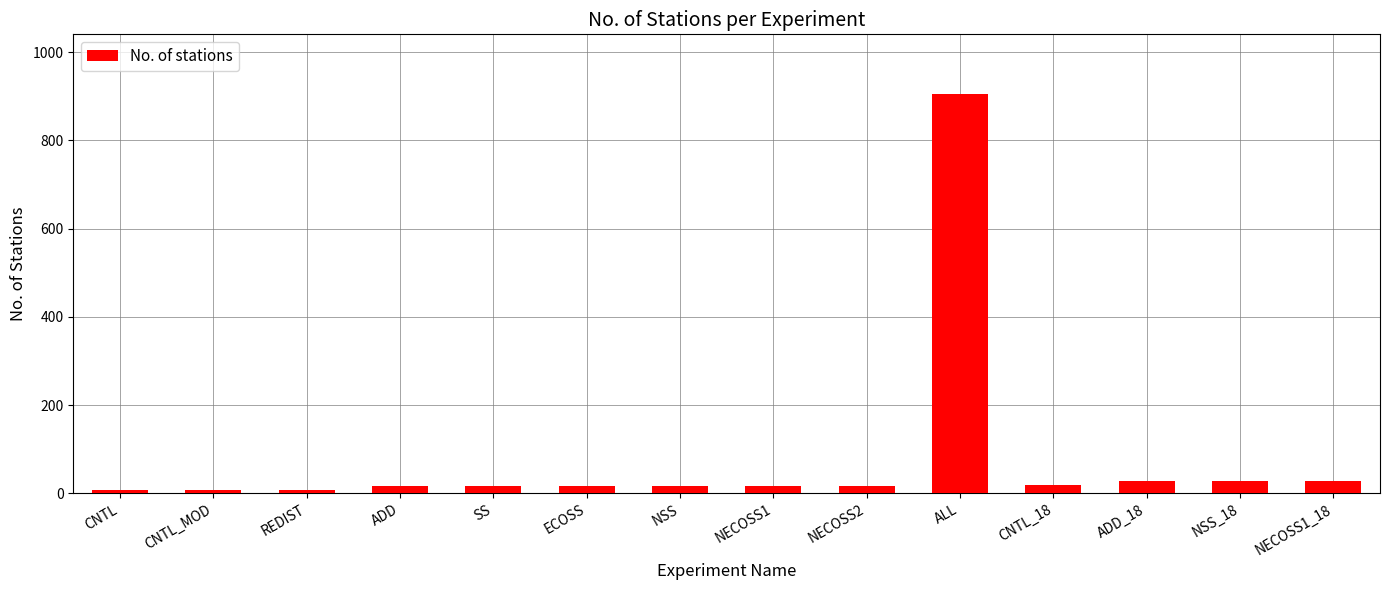

What is the sum of all values?

1130